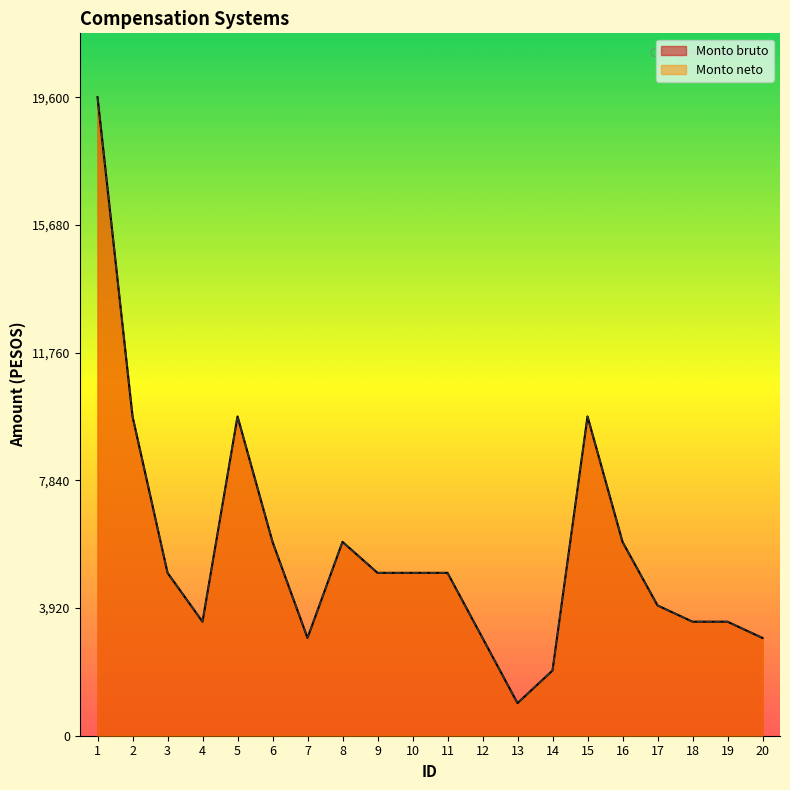

At which label does Monto neto reach its minimum?

13